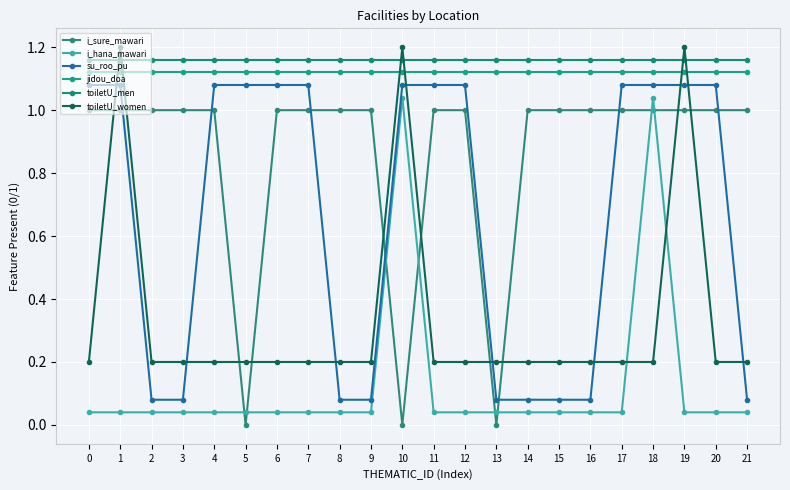

Is this an area chart (filled region under the line)?

No